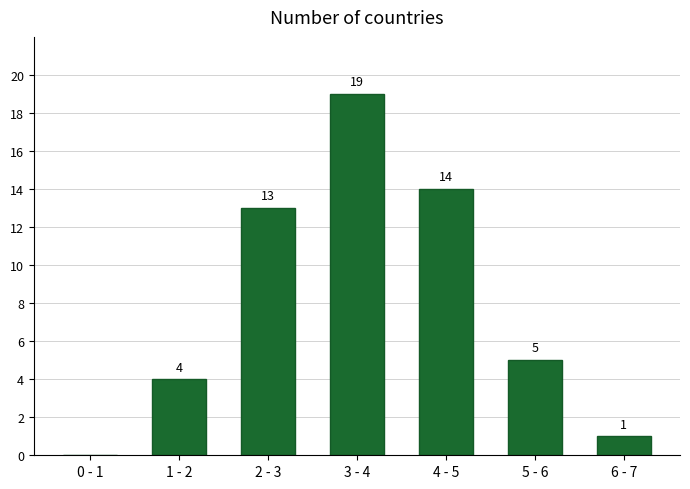

Reading left to right, transcribe all the data shown in this chart.

0 - 1=0	1 - 2=4	2 - 3=13	3 - 4=19	4 - 5=14	5 - 6=5	6 - 7=1